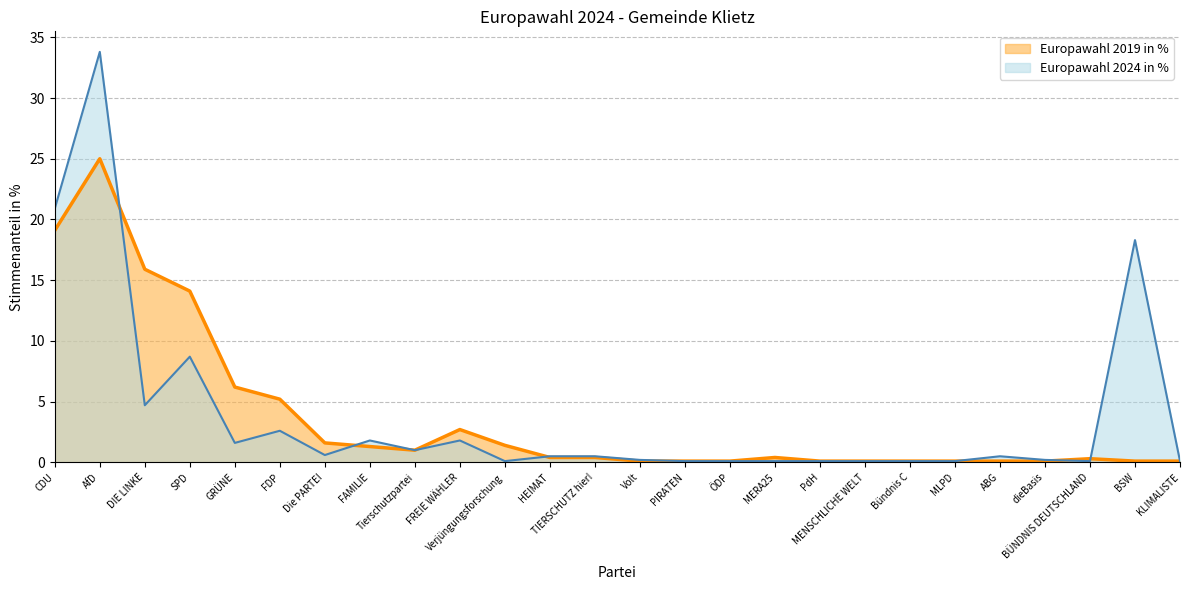

List the series in order of their peak value, highest first.

Europawahl 2024 in %, Europawahl 2019 in %